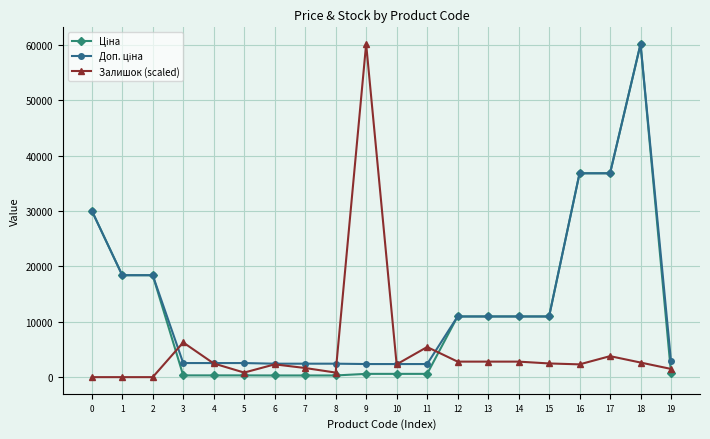

True or false: Залишок (scaled) has more than 0 points higher than both neighbors.

True